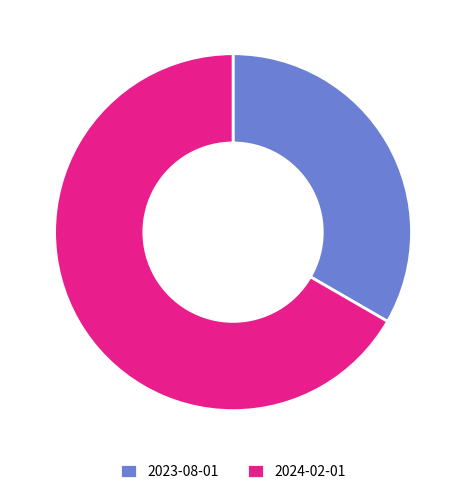

Rank the categories by value from highest to lowest.

2024-02-01, 2023-08-01